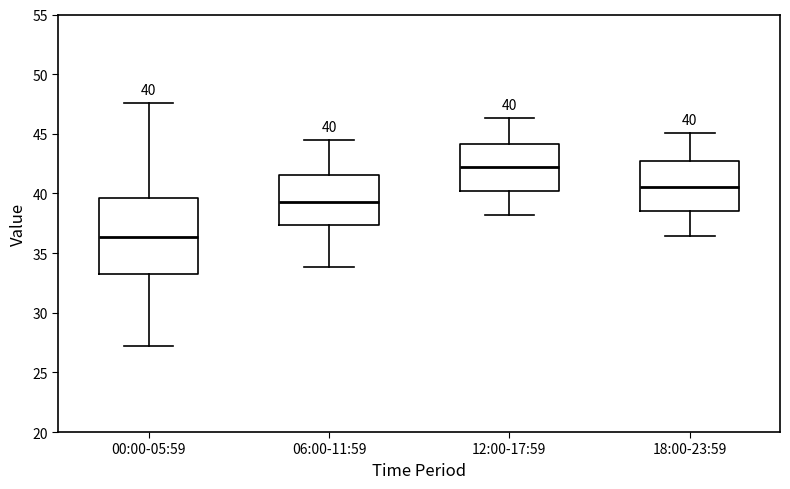

Comparing the boxes themselves (not the whiskers), which one is the tallest?

00:00-05:59